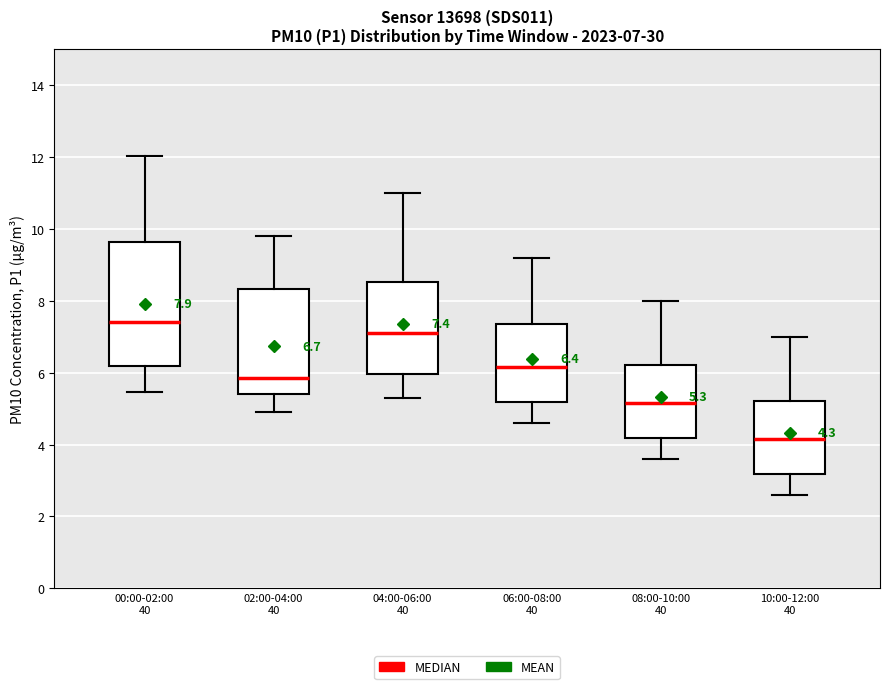

Which box's median line is the highest?

00:00-02:00 40